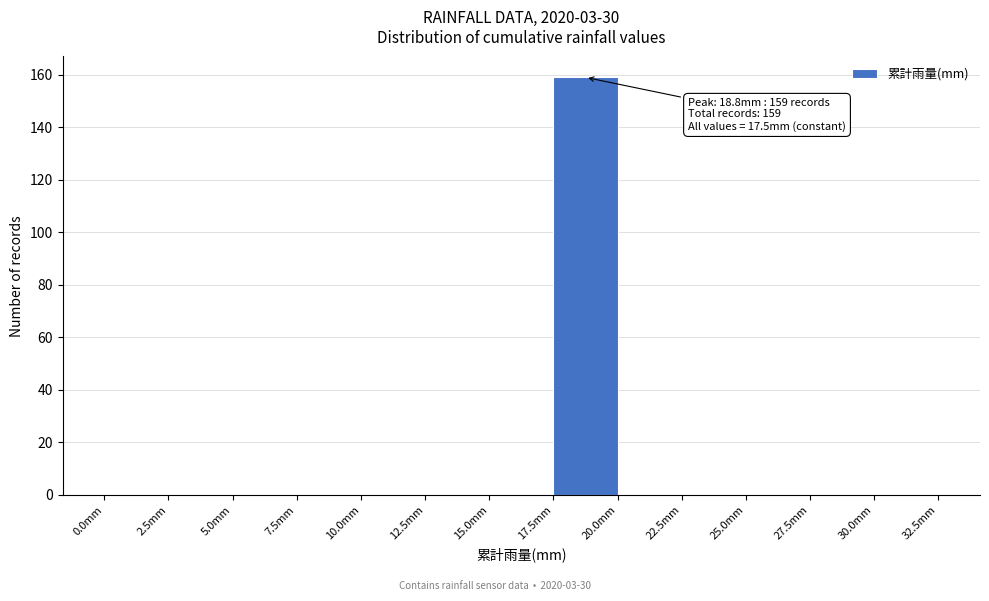

Which range on the x-axis has the tallest bar?

17.5 to 20.0